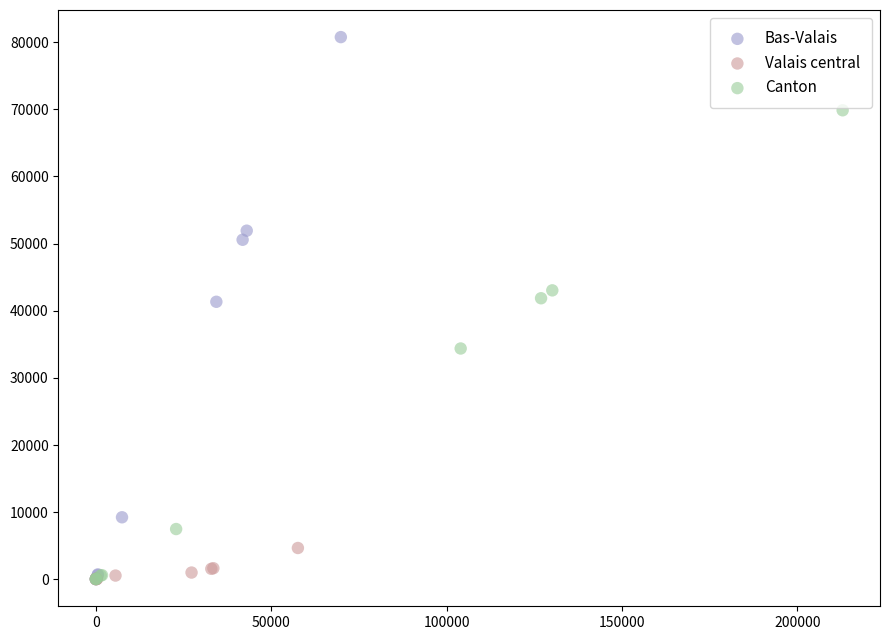

Which series reaches the maximum Y coordinate?

Bas-Valais